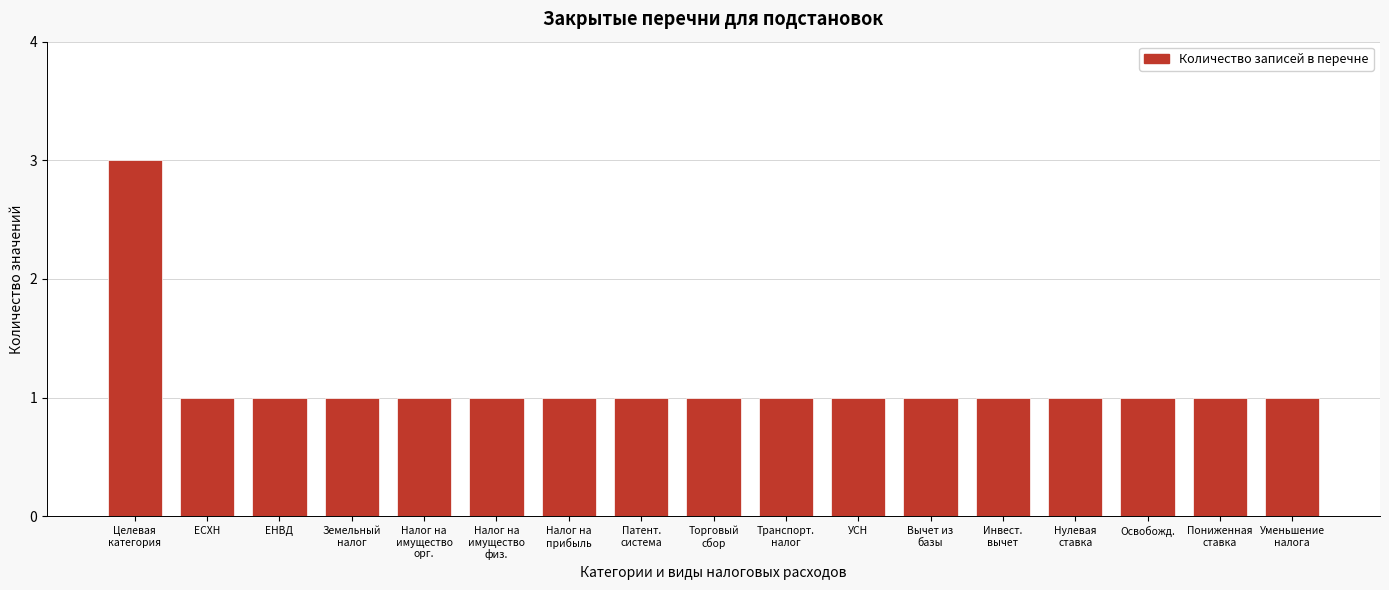

Reading left to right, what are all the values shown in this chart?

3	1	1	1	1	1	1	1	1	1	1	1	1	1	1	1	1